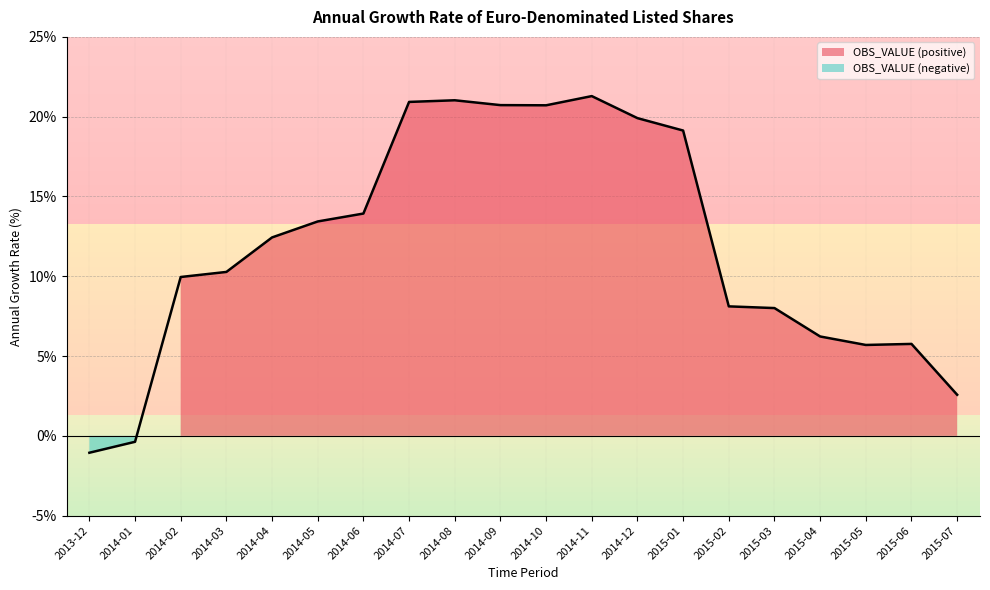

Between 2015-01 and 2014-07, which is larger?

2014-07